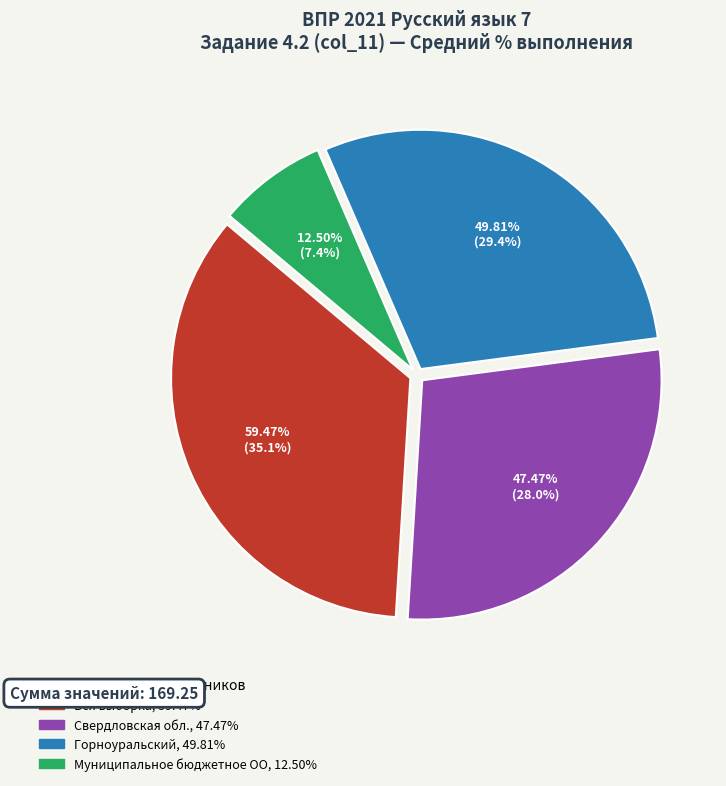

To the nearest percent, what is the combined percentage of Муниципальное бюджетное (12.5%) and Горноуральский (49.81%)?

37%